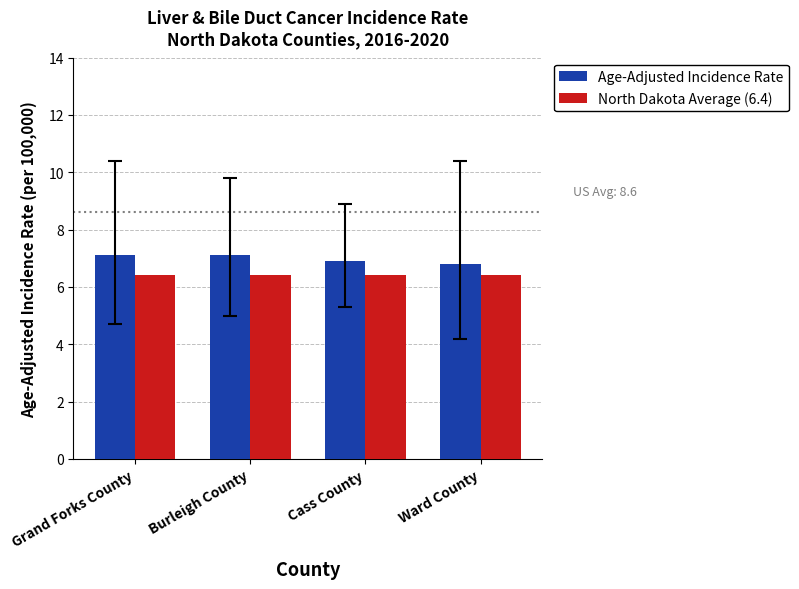

What is the spread (max minus min) of values at Cass County?

0.5